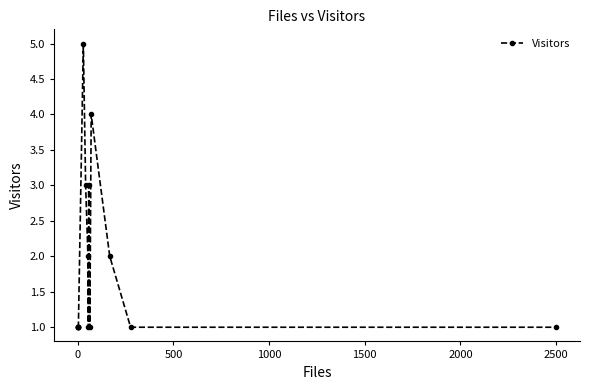

Does the chart display data point markers on the line(s)?

Yes